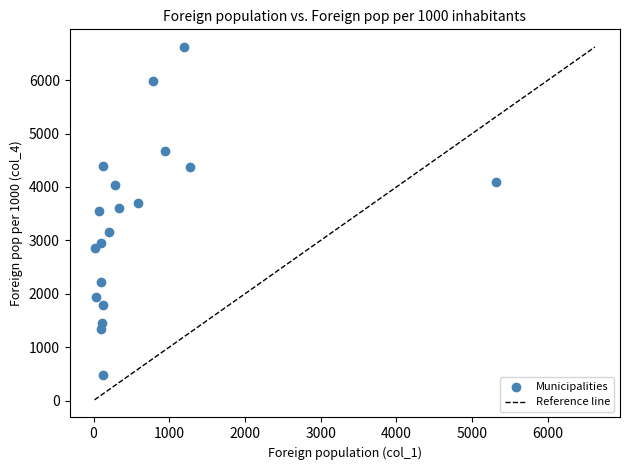

What is the range of Y values (max minus min)?

6138